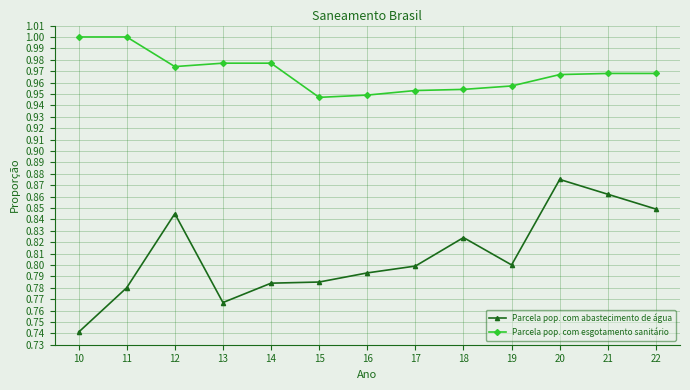

Which label corresponds to the smallest value in the chart?

10